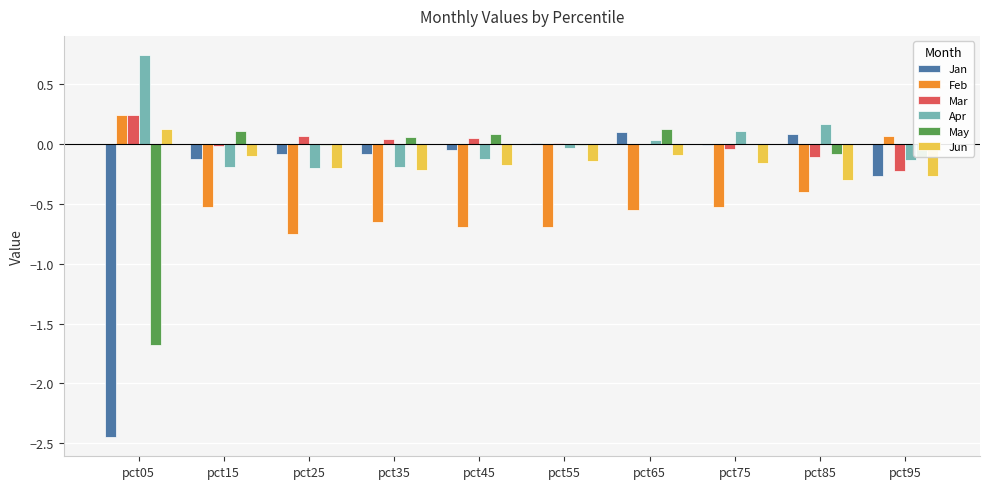

Which category has the highest value across all series?

pct05